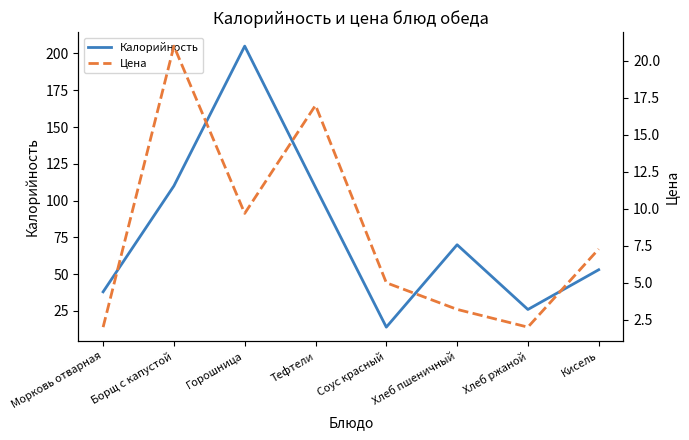

What is the label of the 5th point from the right?

Тефтели